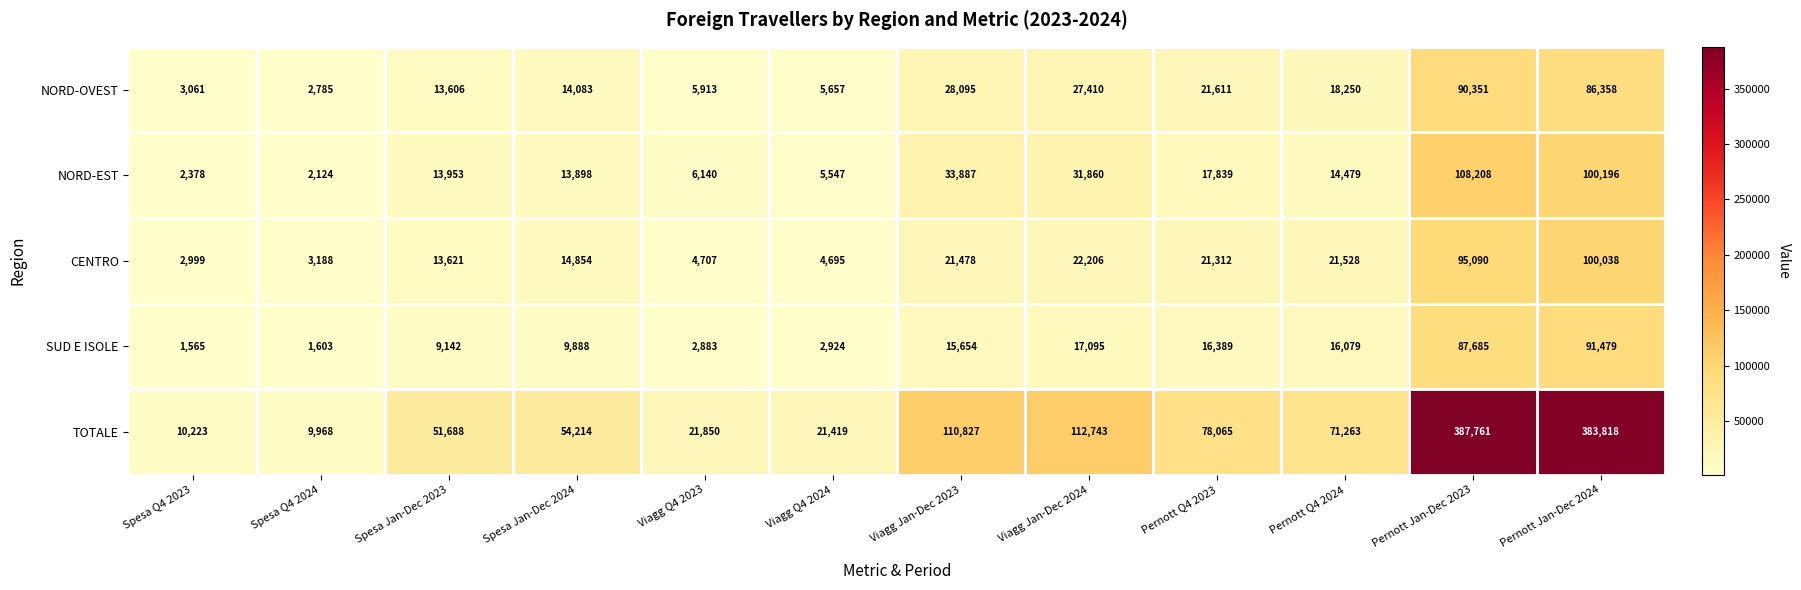

At which category is the sum across all series the highest?

Pernott Jan-Dec 2023